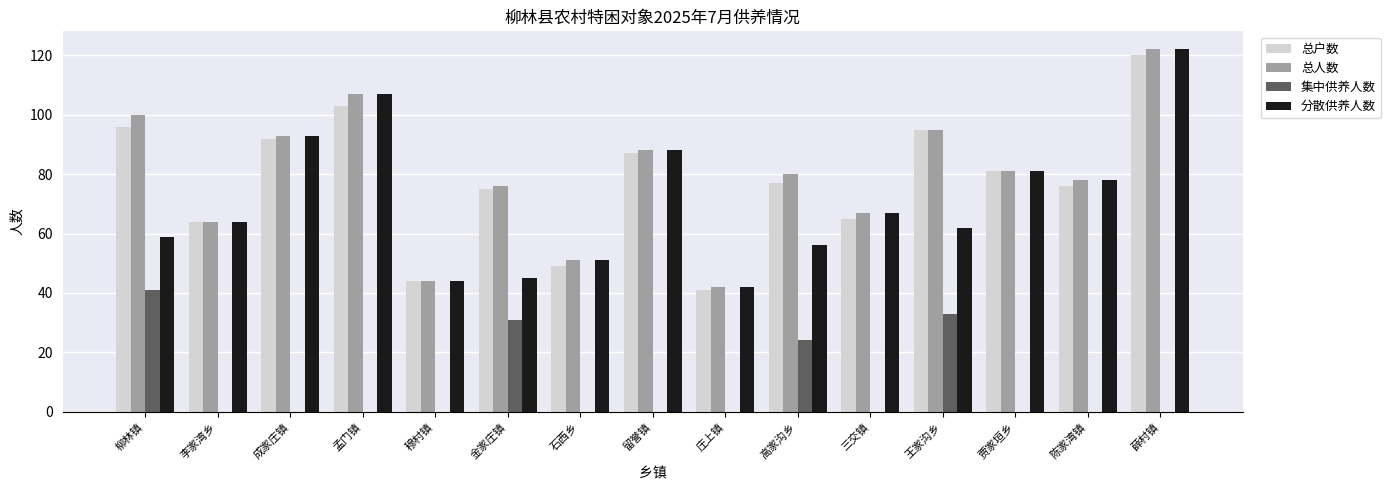

Reading right to left, list all the values displayed in this chart.

总户数: 120	76	81	95	65	77	41	87	49	75	44	103	92	64	96
总人数: 122	78	81	95	67	80	42	88	51	76	44	107	93	64	100
集中供养人数: 0	0	0	33	0	24	0	0	0	31	0	0	0	0	41
分散供养人数: 122	78	81	62	67	56	42	88	51	45	44	107	93	64	59